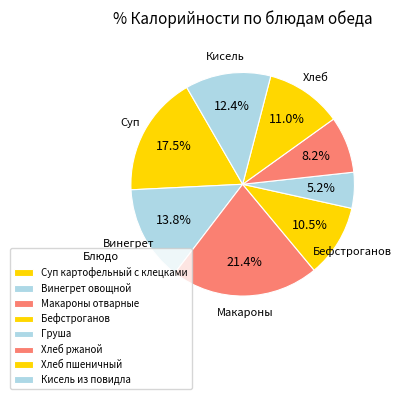

Count the number of slices in the pie.

8